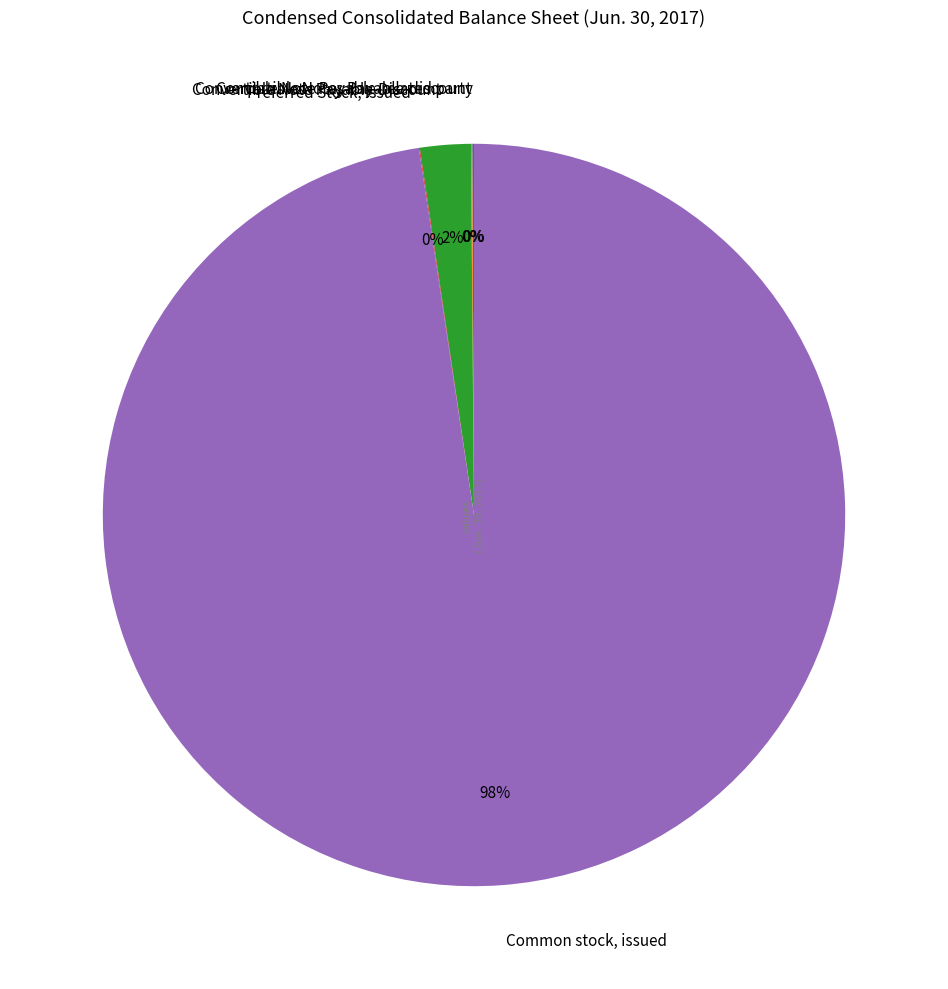

To the nearest percent, what is the average slice percentage?

20%